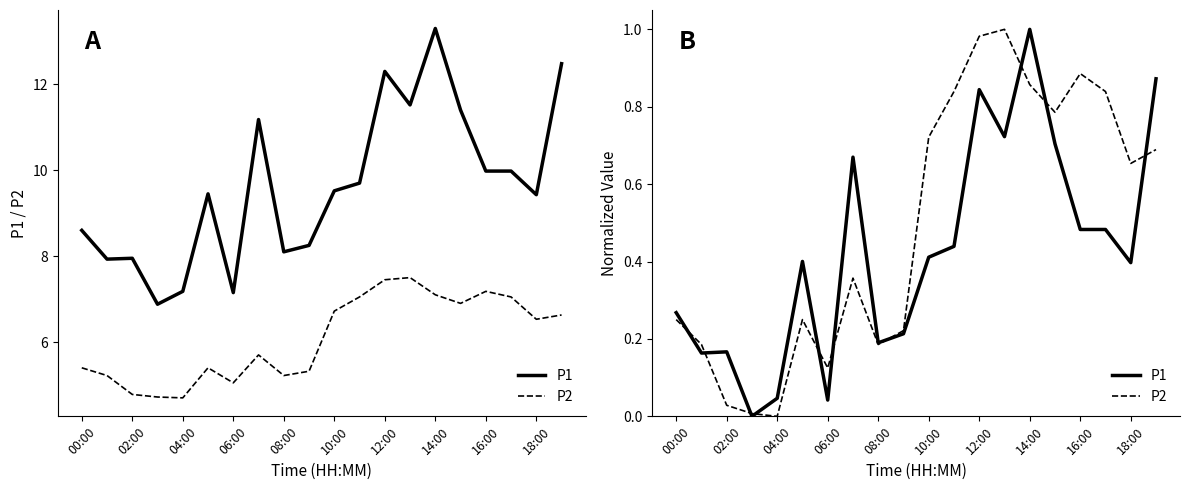

How many times do P2 and P1 cross each other?

10